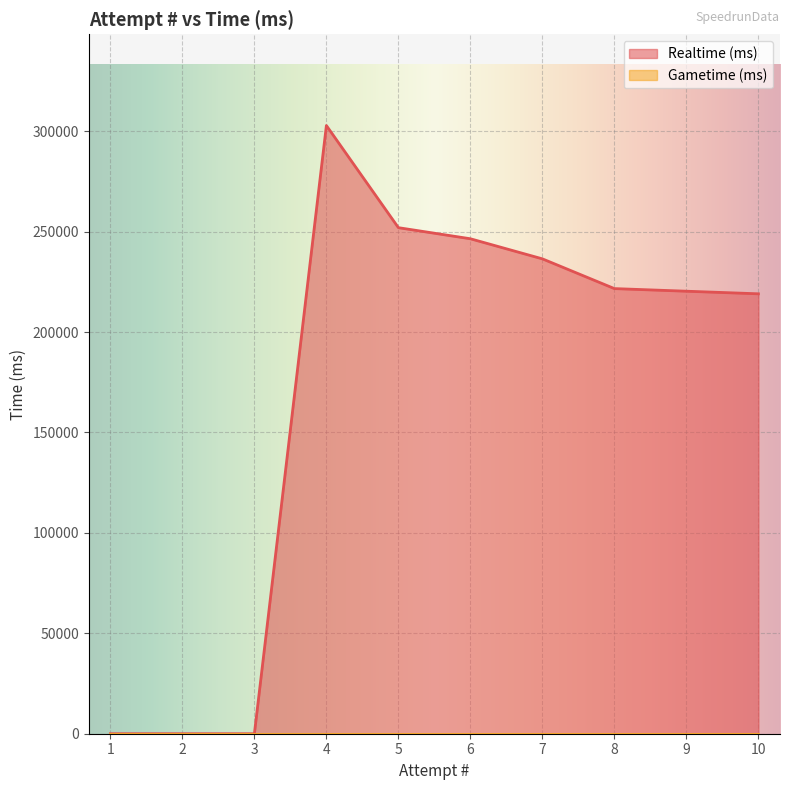

Read the value at 9.

220339